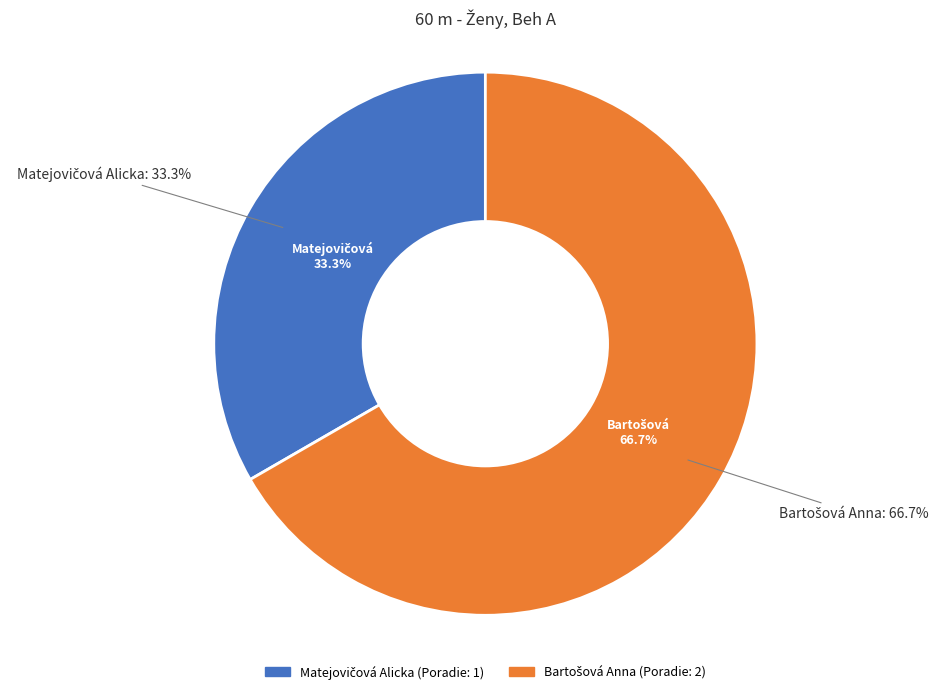

Which category accounts for the majority?

Bartošová Anna